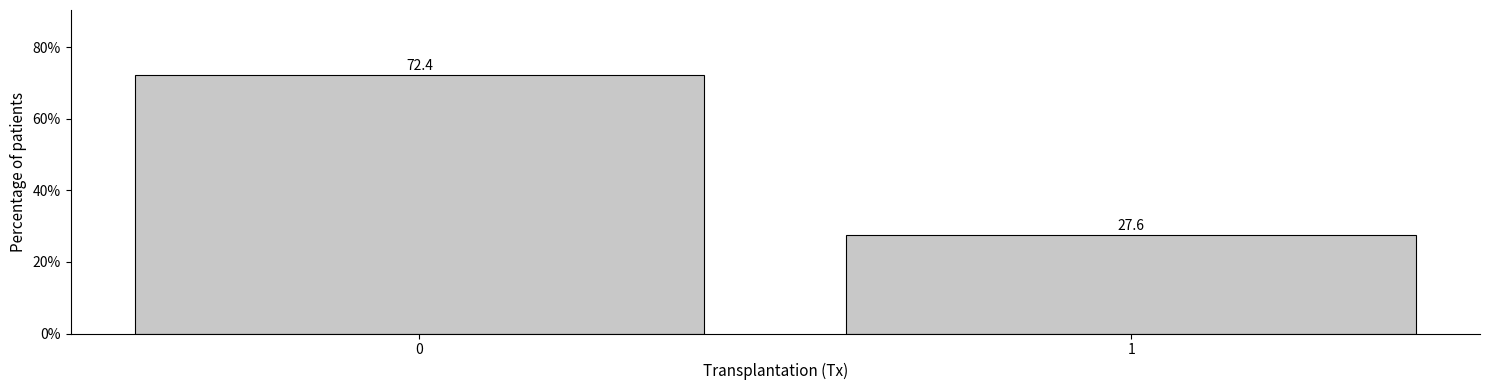

Reading left to right, extract all data points from this chart.

72.4	27.6